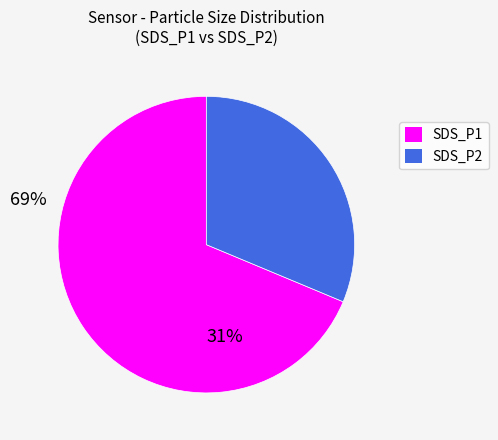

Does SDS_P1 represent more than half of the total?

Yes